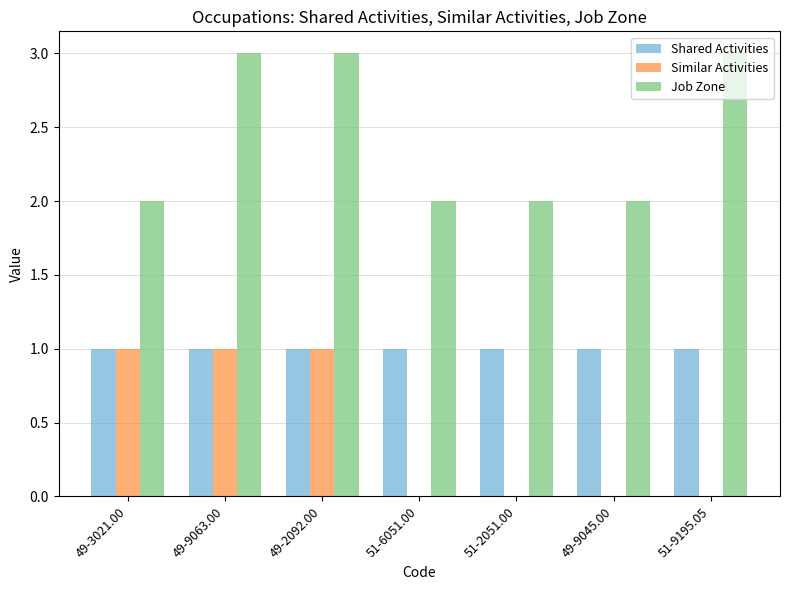

Reading left to right, what are all the values shown in this chart?

Shared Activities: 1	1	1	1	1	1	1
Similar Activities: 1	1	1	0	0	0	0
Job Zone: 2	3	3	2	2	2	3